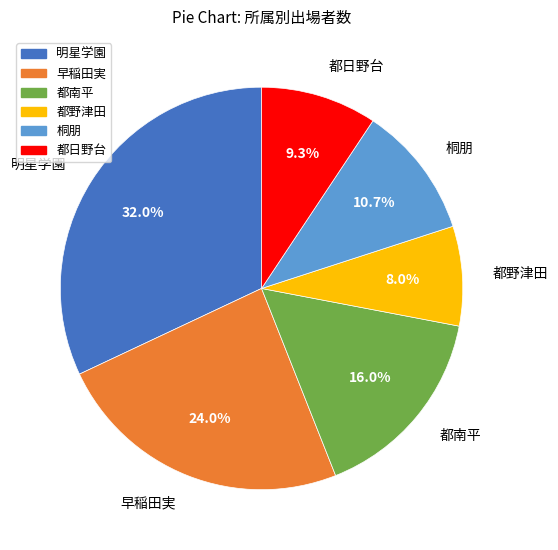

Between 明星学園 and 都南平, which is larger?

明星学園